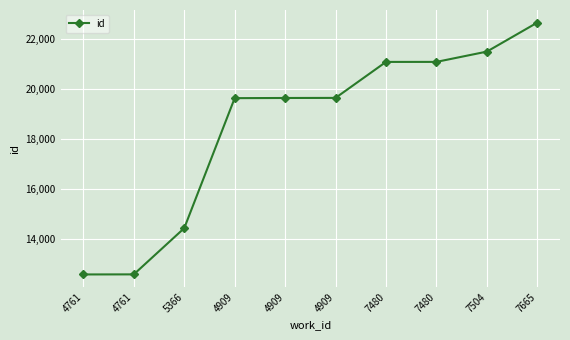

How many values are below 19633?

5